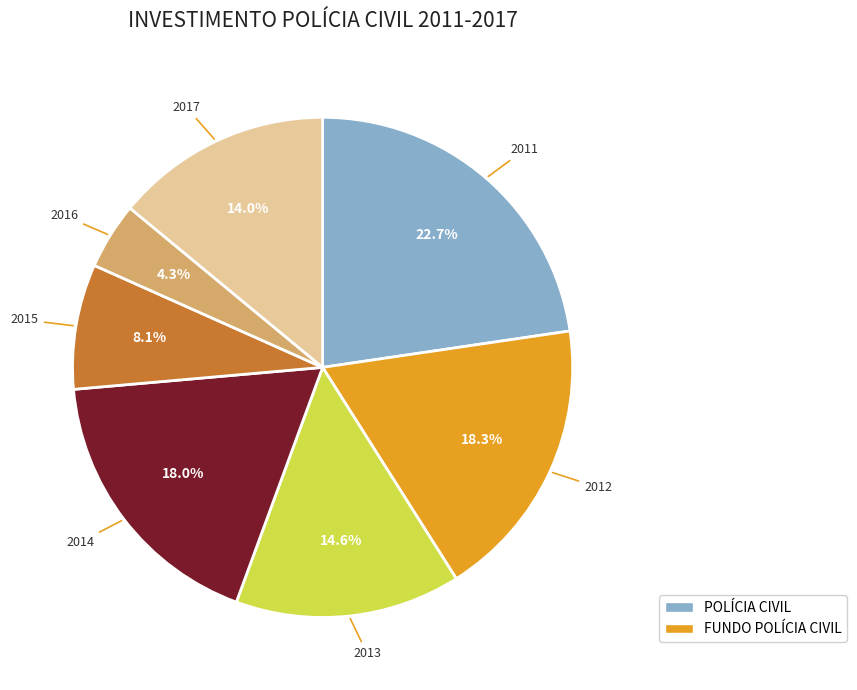

Is there a majority slice in this chart?

No